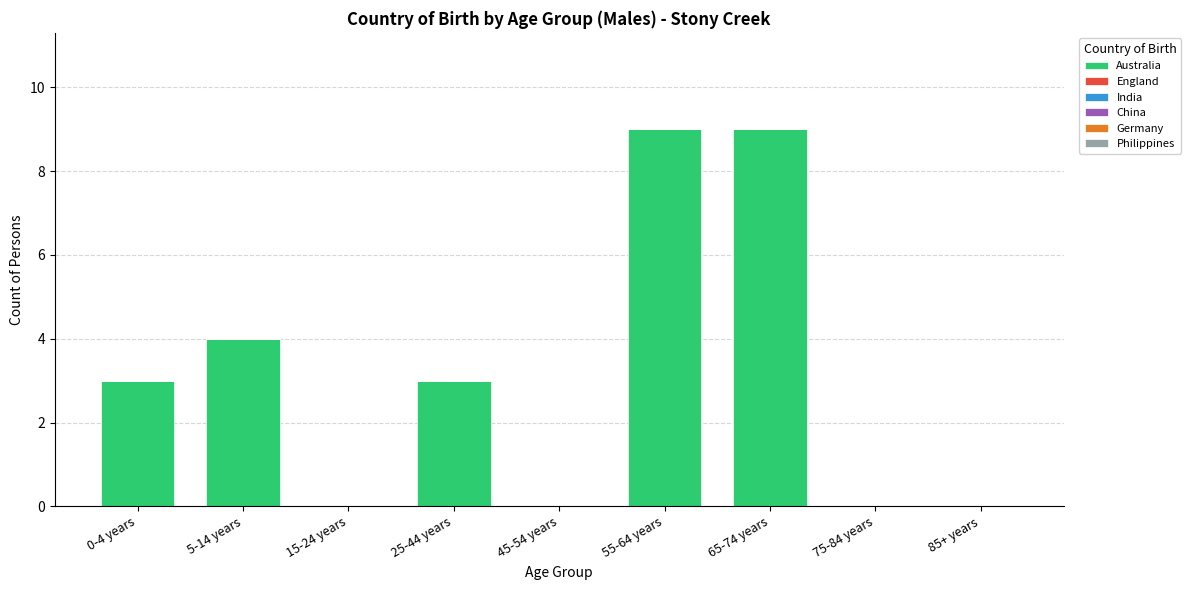

True or false: the data shows 5 at 55-64 years.

False